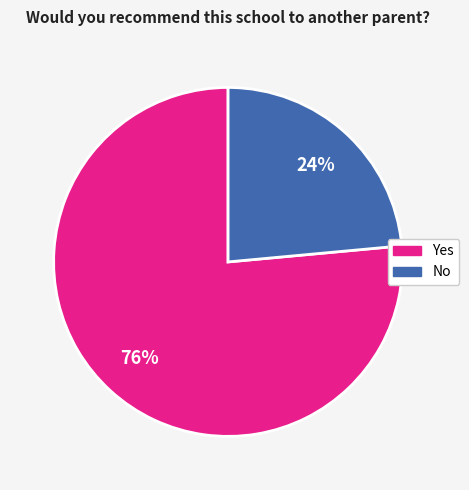

Between Yes and No, which is larger?

Yes